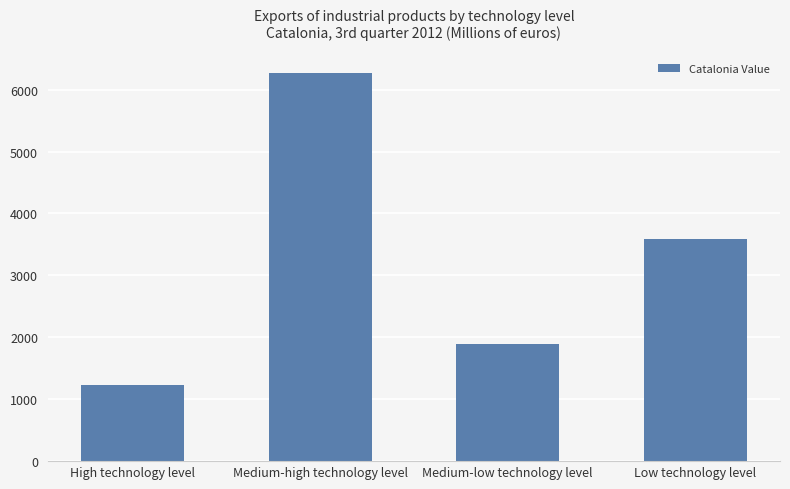

What is the difference between the maximum and second lowest values?

4373.8